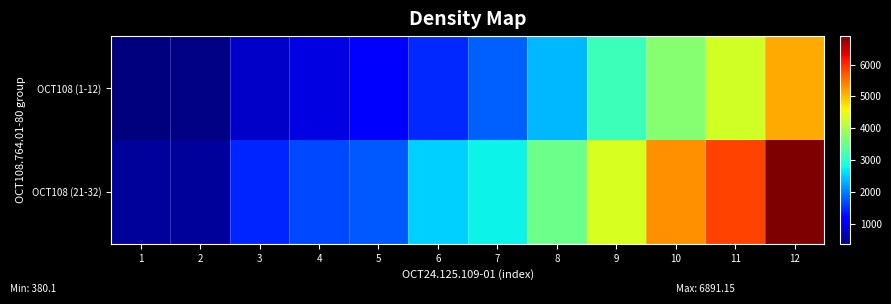

Which series has the largest total across all categories?

ОСТ108 (21-32)